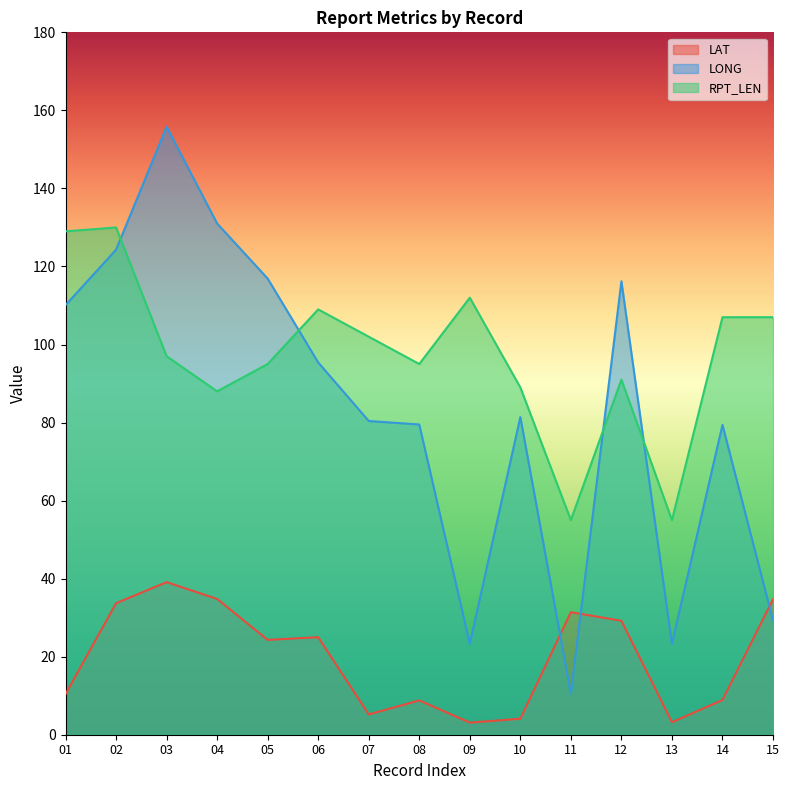

What is the total value across all series at 12?

236.4